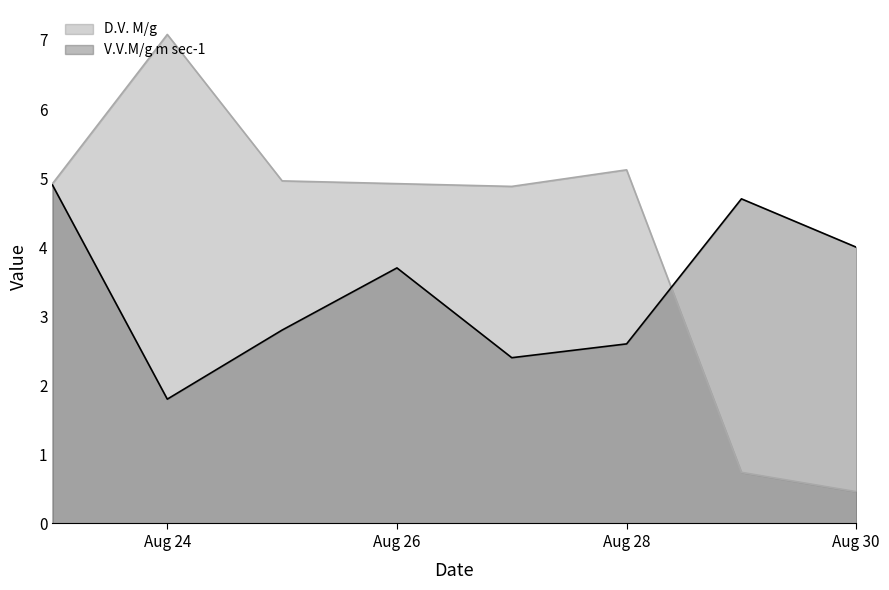

What is the average value of the V.V.M/g m sec-1 series?

3.4